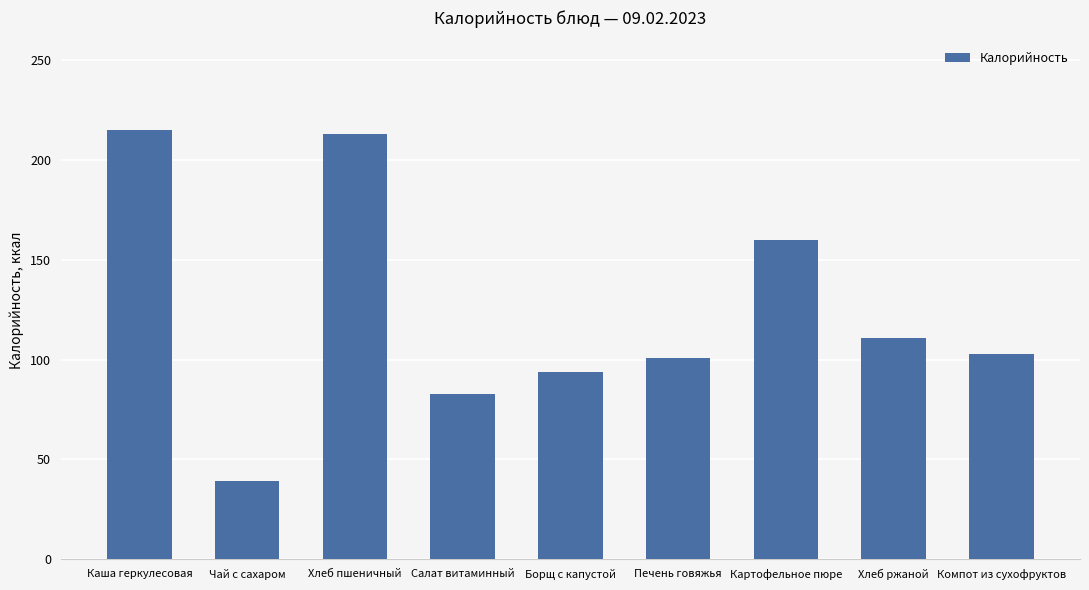

What is the label of the 1st bar from the left?

Каша геркулесовая